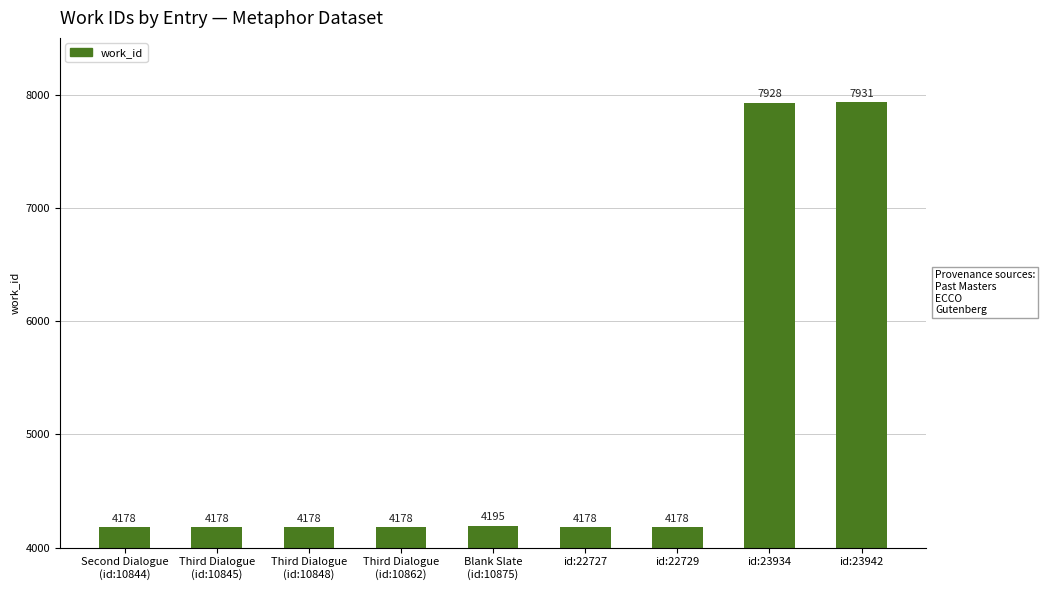

What is the approximate value at Third Dialogue
(id:10848), to the nearest 10?

4180